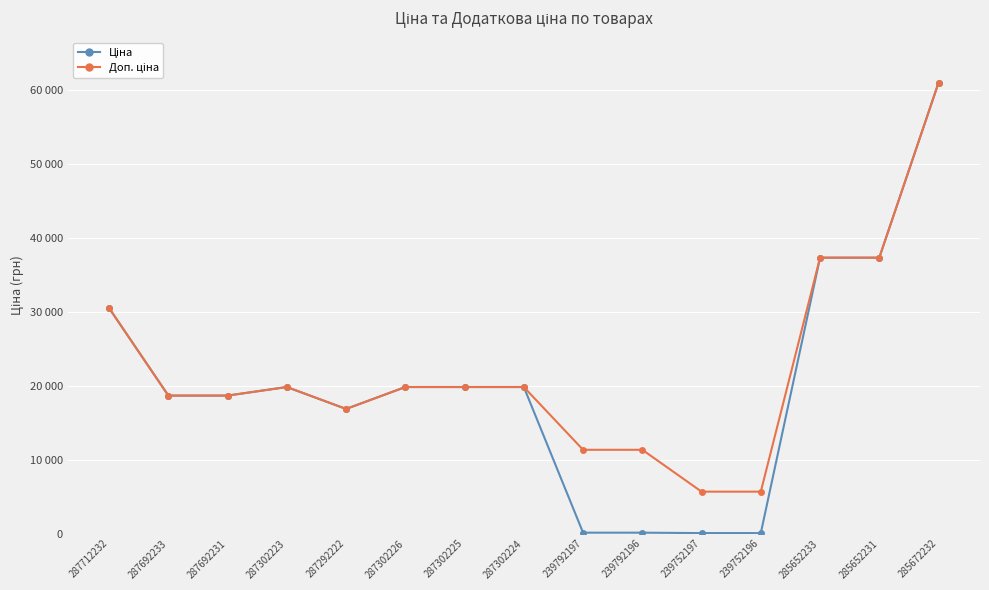

True or false: Ціна and Доп. ціна cross at least once.

False